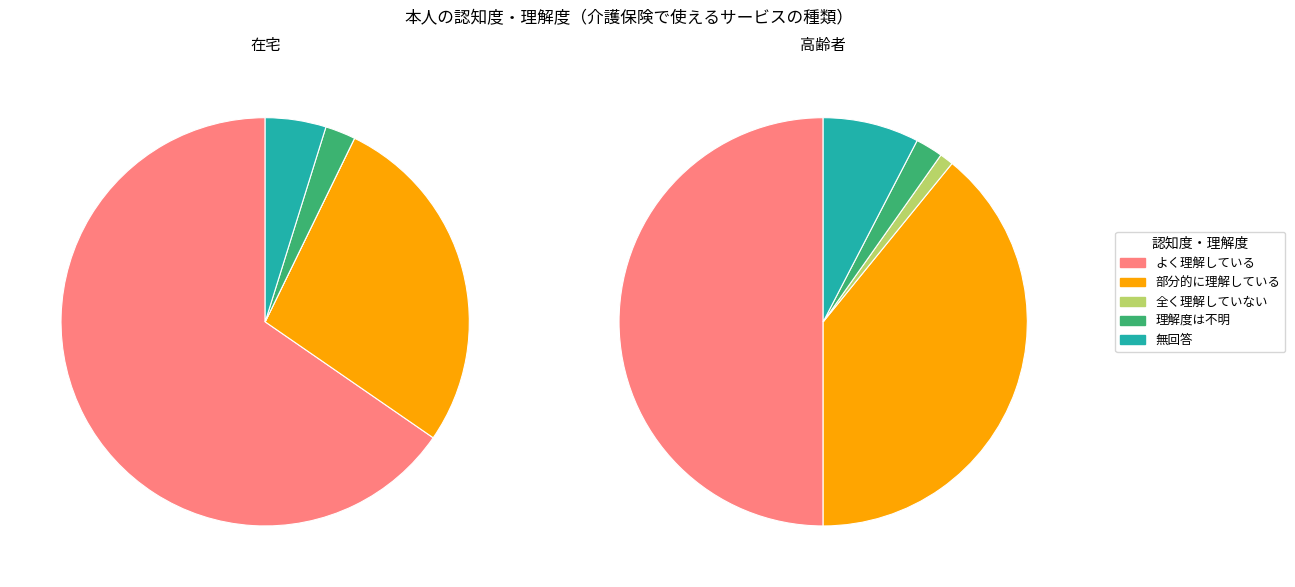

Is there a majority slice in this chart?

Yes